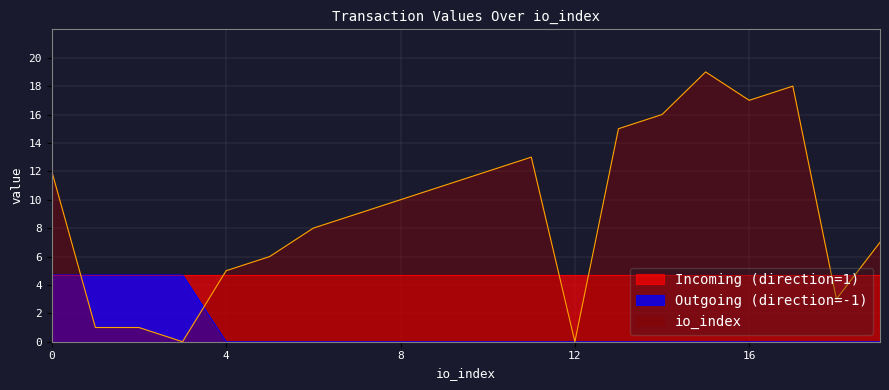

Where is io_index nearest to the value 9?

7